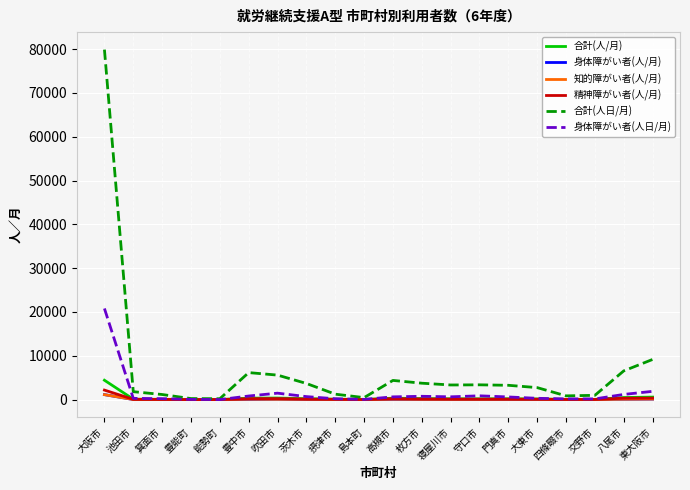

Is it true that 身体障がい者(人日/月) equals 210 at 箕面市?

True